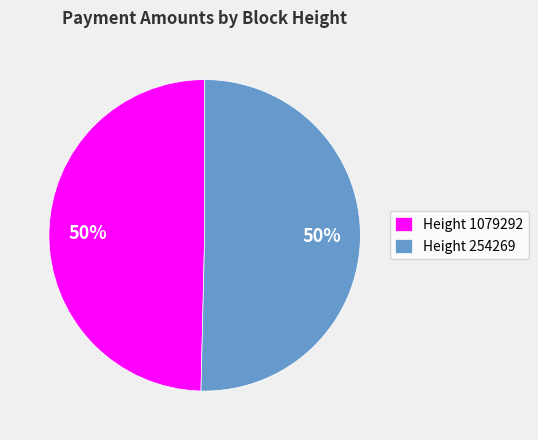

To the nearest percent, what percentage of the pie is Height 1079292?

50%